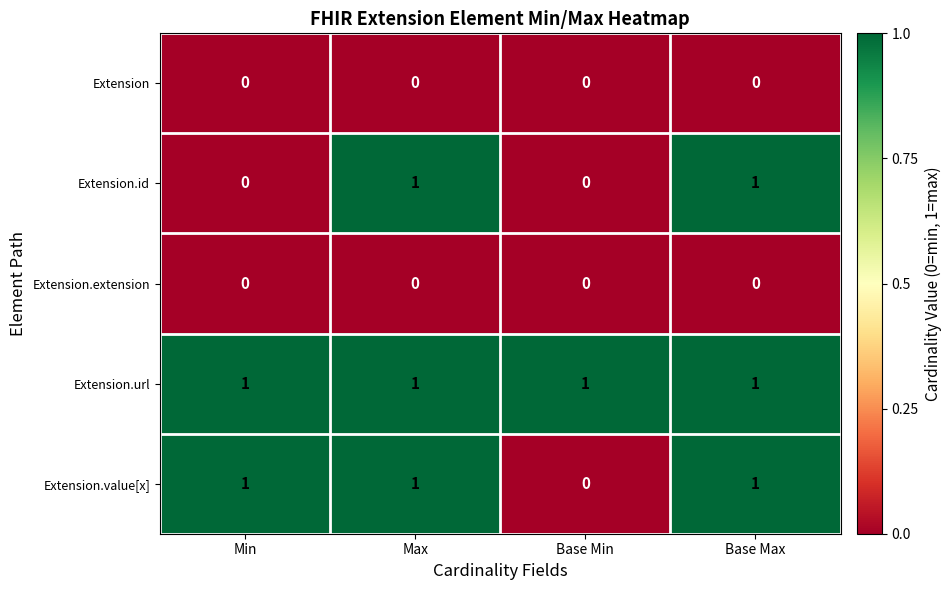

Count the Extension.value[x] values in the range 1 to 2.

3